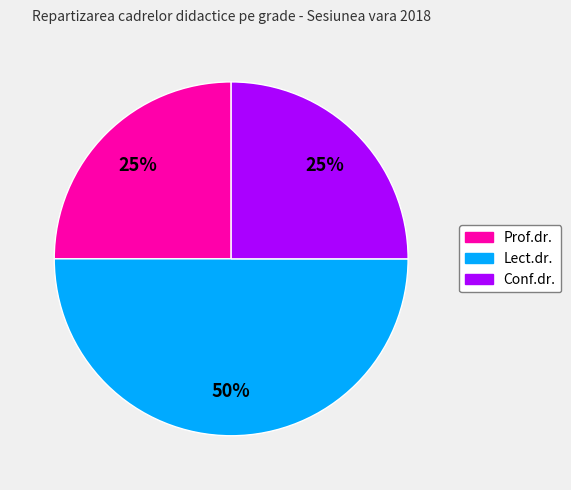

True or false: Prof.dr. accounts for 19% of the total.

False